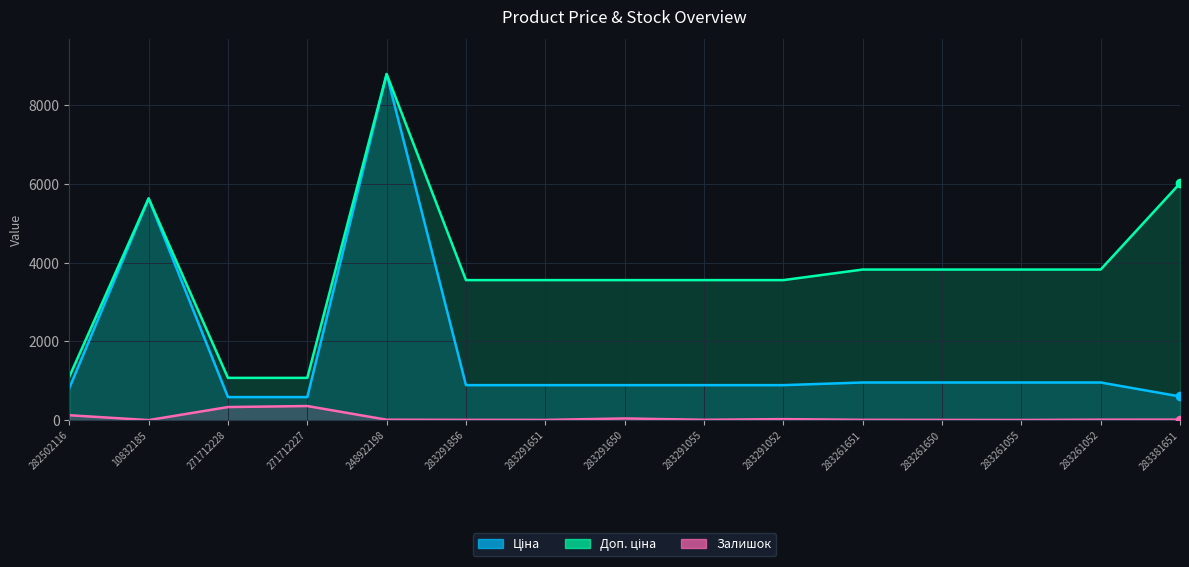

What is the label of the 5th point from the right?

283261651